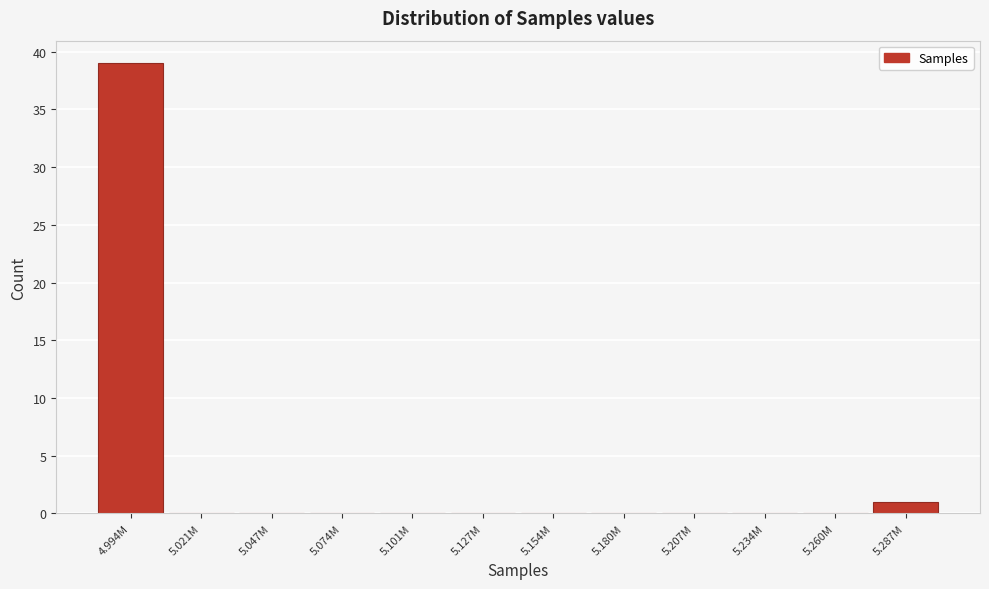

Reading left to right, list all the values displayed in this chart.

4.994M=39	5.021M=0	5.047M=0	5.074M=0	5.101M=0	5.127M=0	5.154M=0	5.180M=0	5.207M=0	5.234M=0	5.260M=0	5.287M=1